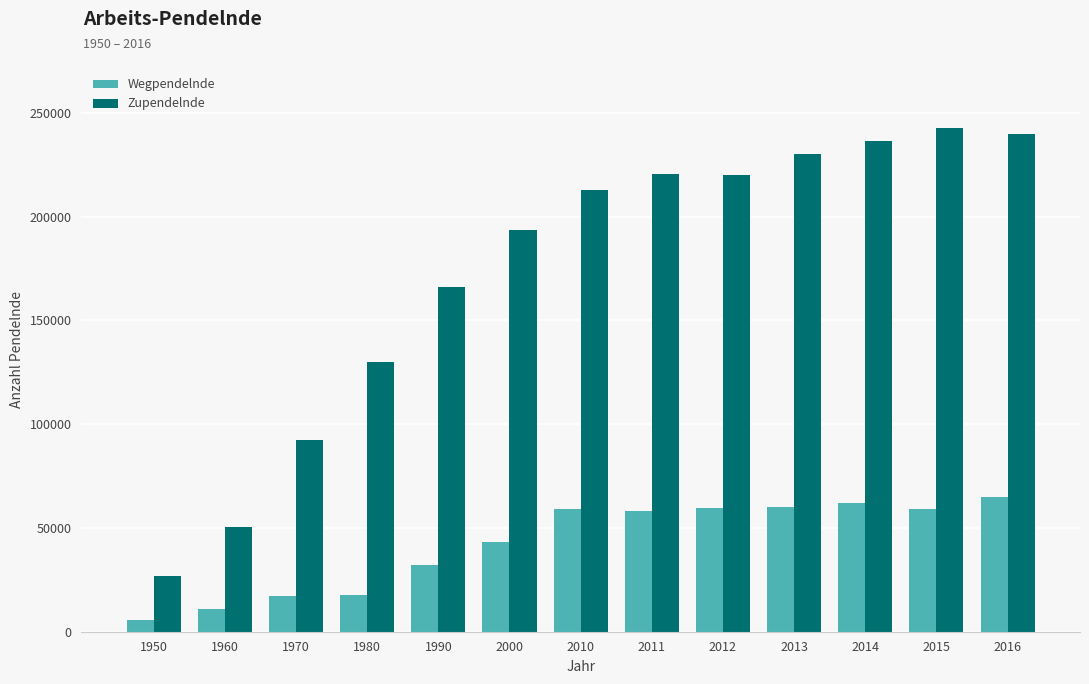

What is the value of the Wegpendelnde bar at the 8th from the left?

58200